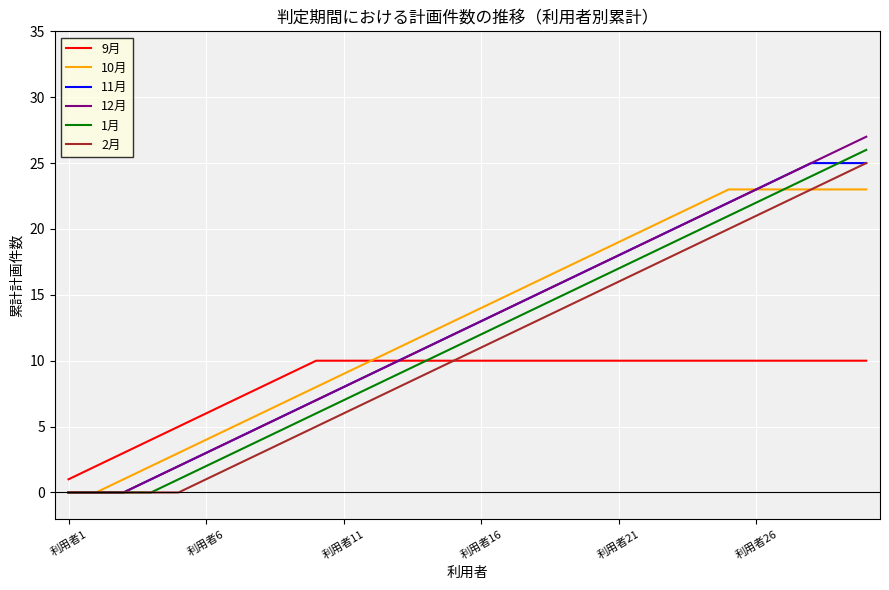

Which series has the widest spread of values?

12月